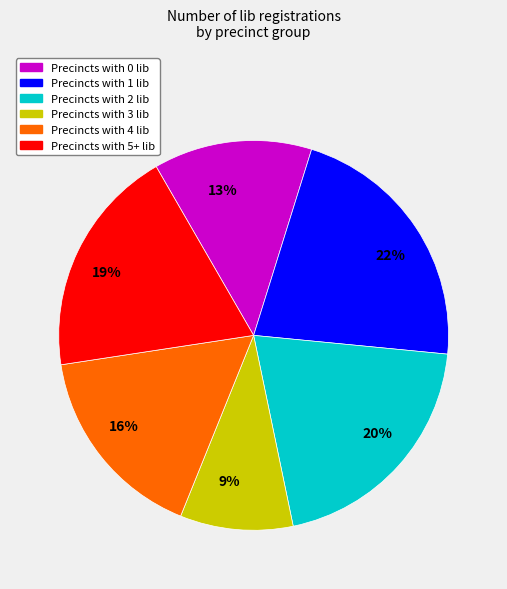

Is the sum of 16% and 20% greater than half?

No